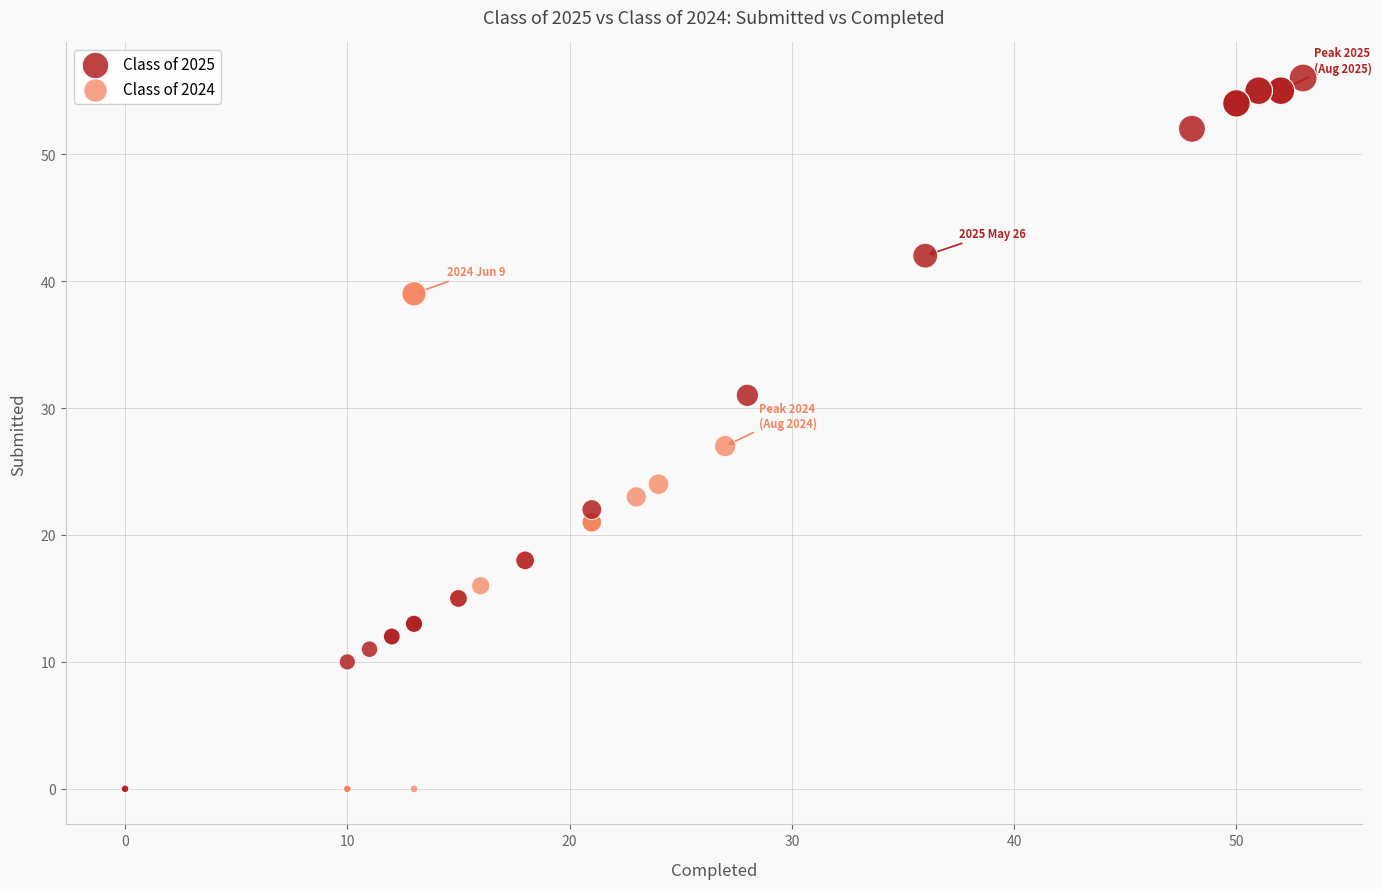

What are all the series names shown in the legend?

Class of 2025, Class of 2024